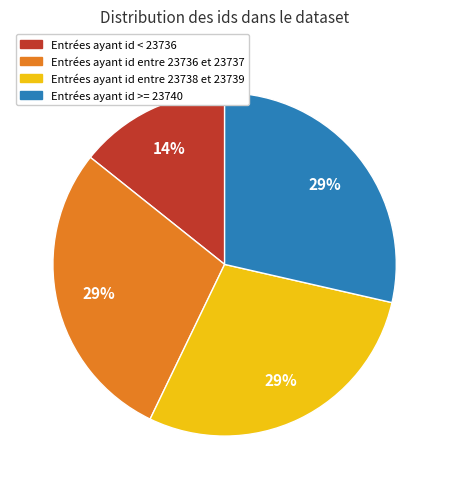

To the nearest percent, what is the average slice percentage?

25%